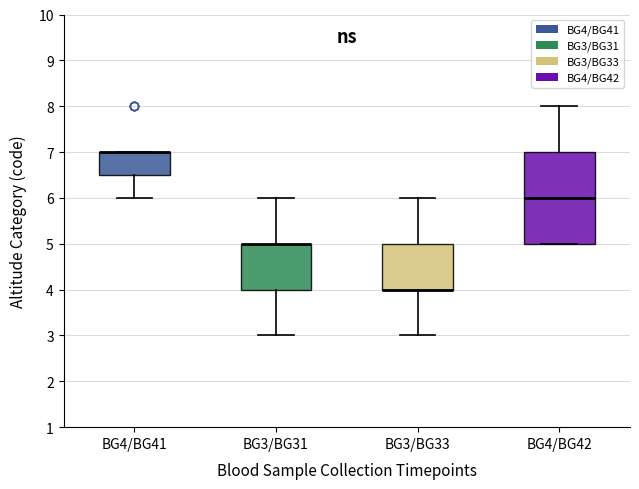

Reading left to right, transcribe this box plot: for each box, give where its median line is, the range the box spans, and where its two whiskers end, as read against the y-axis. The values are not printed on the chart, so give them approximately, as read against the axis.

BG4/BG41: median 7.0 (drawn on the box's upper edge), box 6.5 to 7.0, whiskers 6.0 to 7.0
BG3/BG31: median 5.0 (drawn on the box's upper edge), box 4.0 to 5.0, whiskers 3.0 to 6.0
BG3/BG33: median 4.0 (drawn on the box's lower edge), box 4.0 to 5.0, whiskers 3.0 to 6.0
BG4/BG42: median 6.0, box 5.0 to 7.0, whiskers 5.0 to 8.0